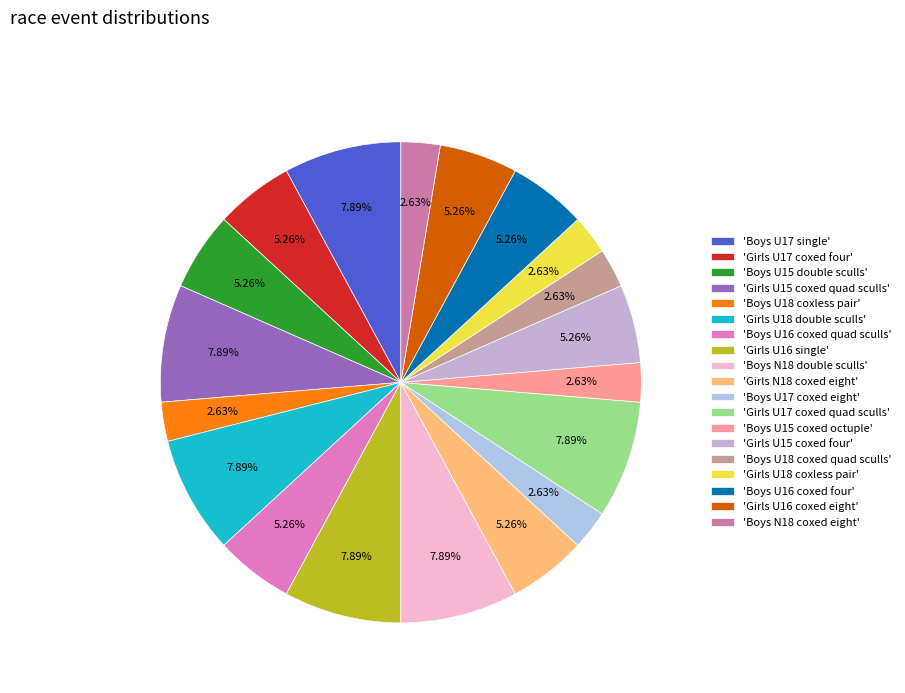

To the nearest percent, what is the average slice percentage?

5%